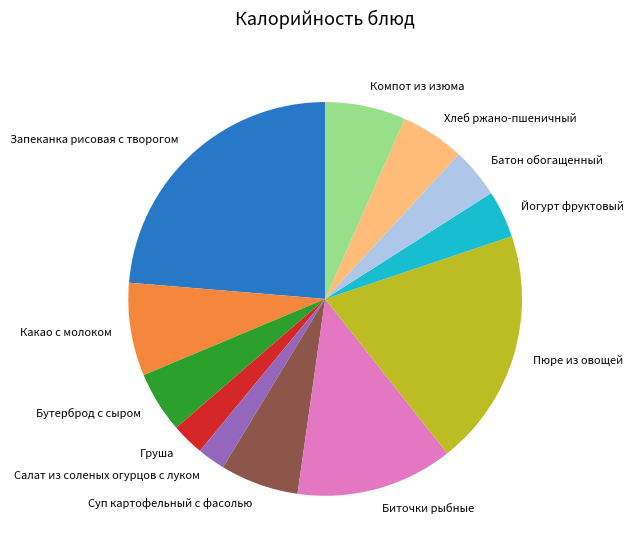

How many segments does this pie chart have?

12